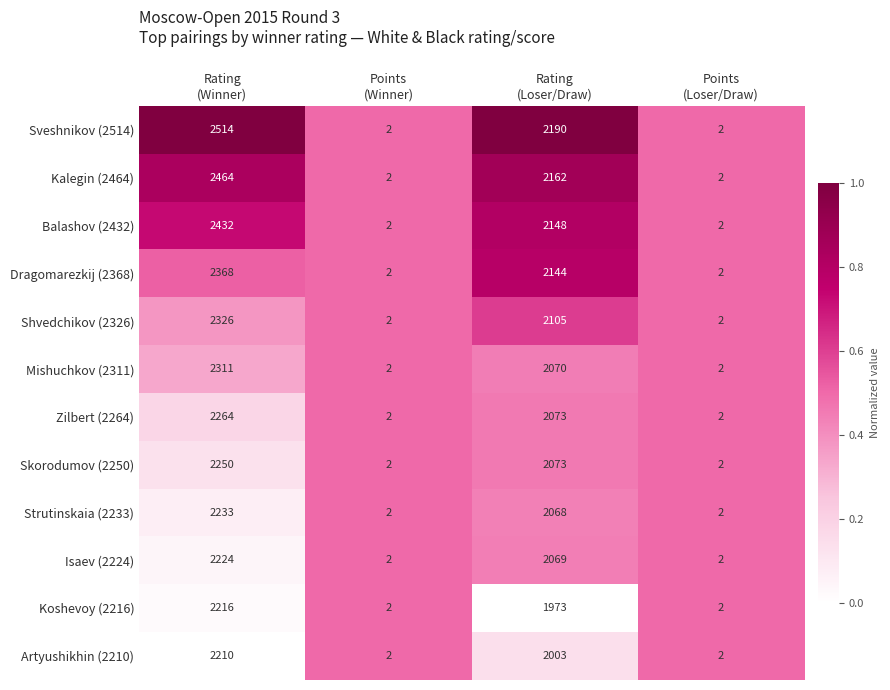

Which series has the widest spread of values?

Sveshnikov (2514)